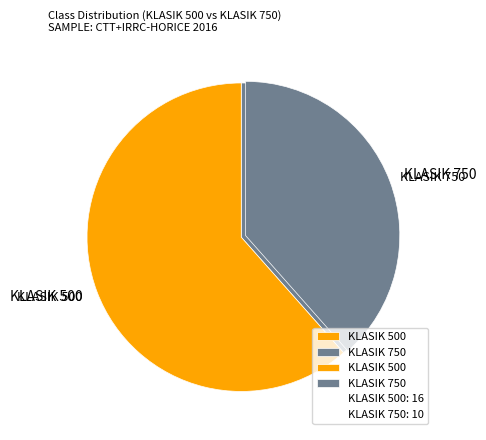

Is it true that KLASIK 500 is 62% of the pie?

True